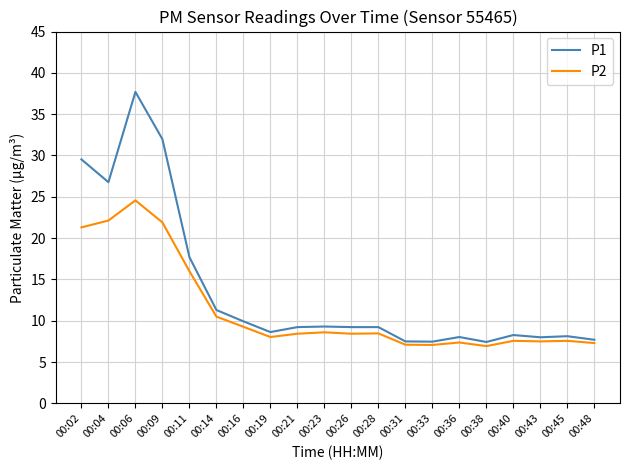

Which series has the largest total across all categories?

P1